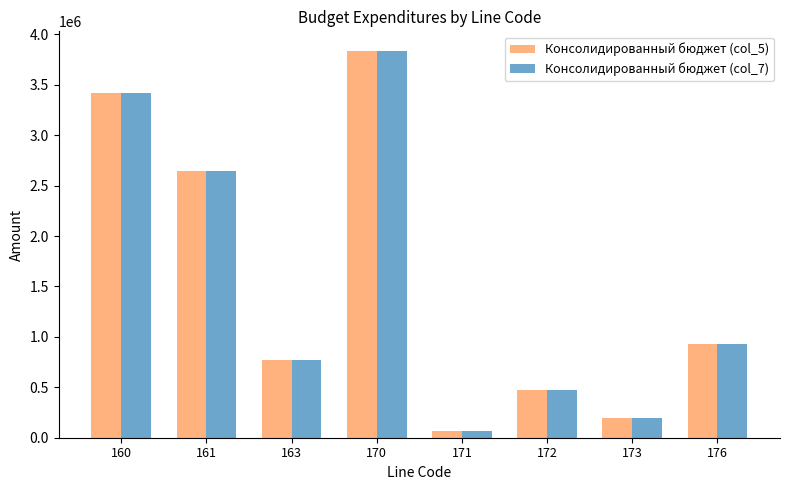

Is the value of Консолидированный бюджет (col_7) at 160 greater than the value of Консолидированный бюджет (col_5) at 172?

Yes